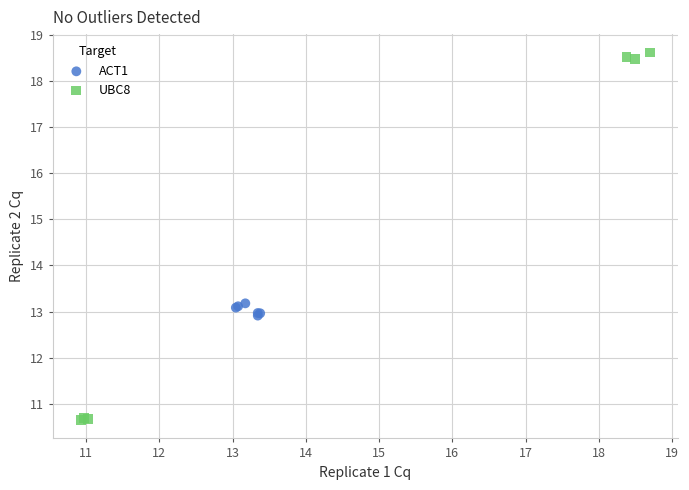

Which series has the largest Y range (max minus min)?

UBC8